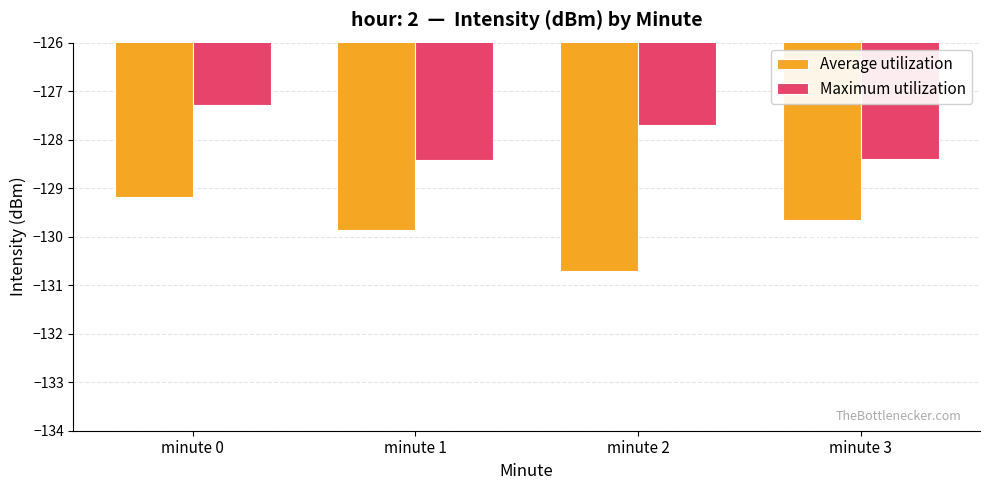

What are all the series names shown in the legend?

Average utilization, Maximum utilization